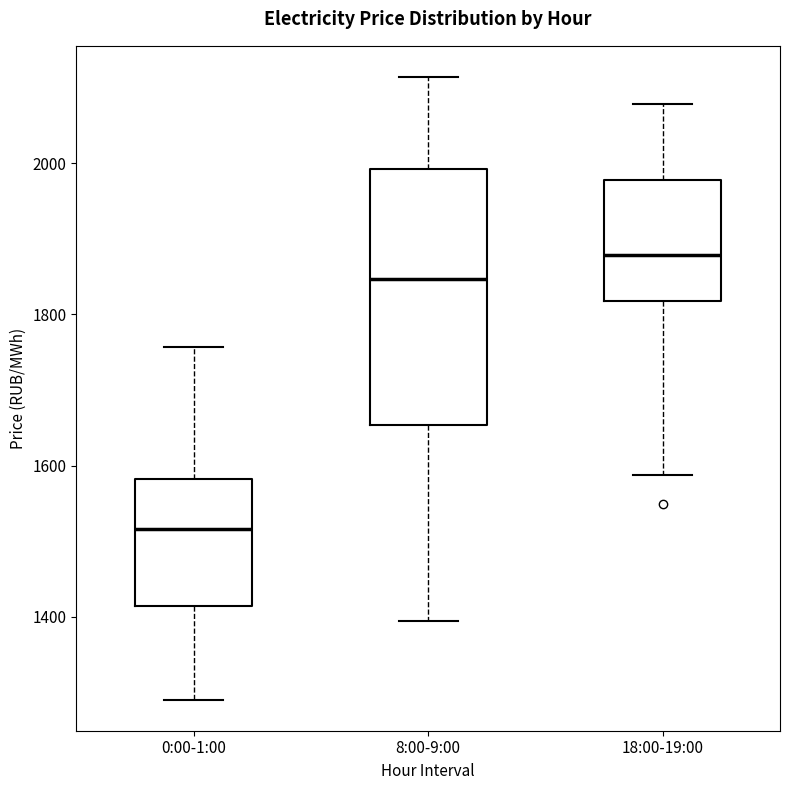

Reading left to right, read every box against the y-axis: the position of its median line, the range the box covers, and the ends of its whiskers. The values are not printed on the chart, so give them approximately, as read against the axis.

0:00-1:00: median 1520, box 1420 to 1580, whiskers 1300 to 1760
8:00-9:00: median 1840, box 1660 to 2000, whiskers 1400 to 2120
18:00-19:00: median 1880, box 1820 to 1980, whiskers 1580 to 2080